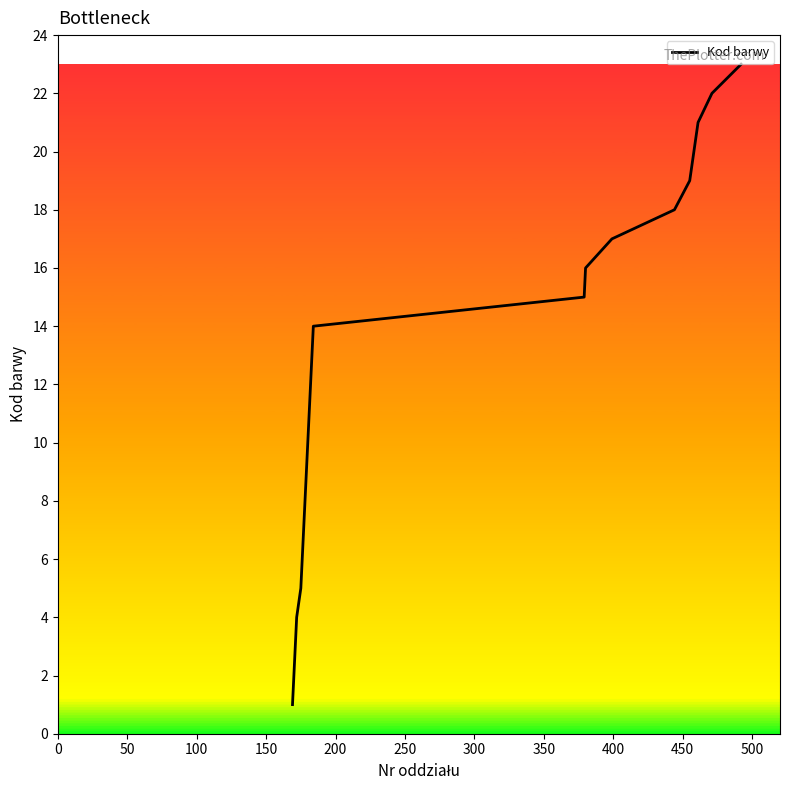

Does the chart display data point markers on the line(s)?

No